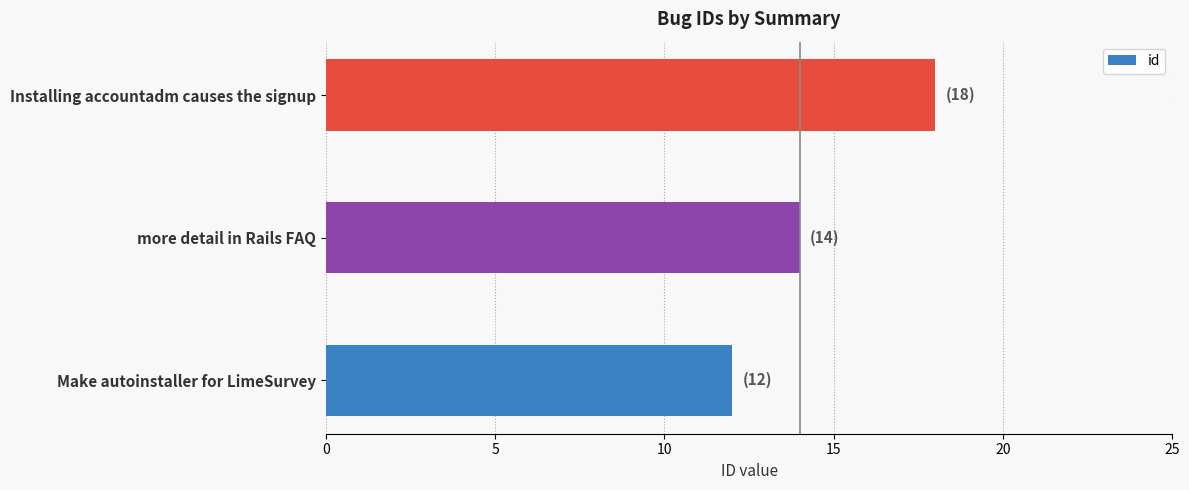

The chart shows a value of 4 at Installing accountadm causes the signup. True or false?

False